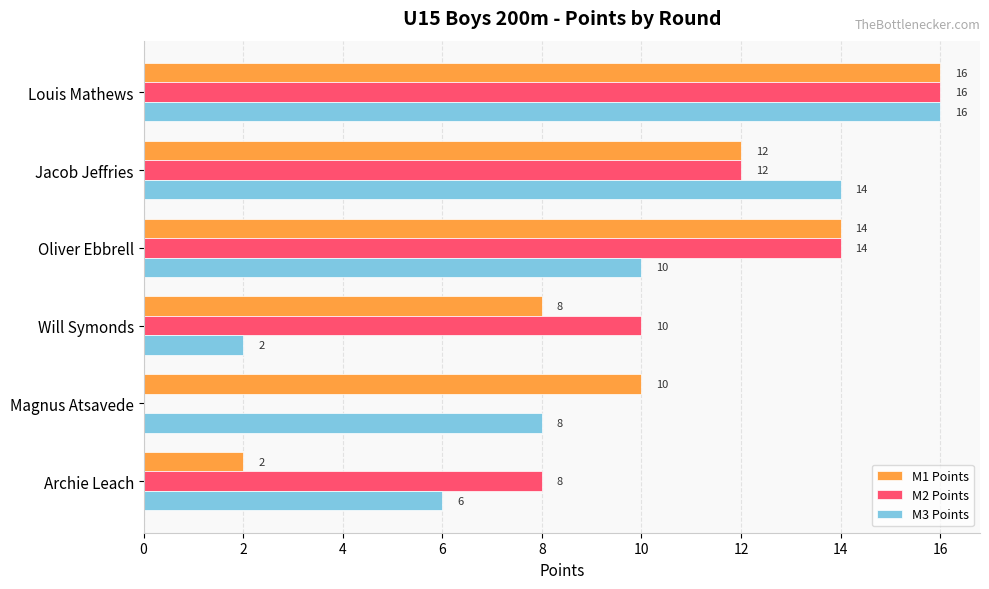

True or false: M1 Points has a value of 4 at Oliver Ebbrell.

False